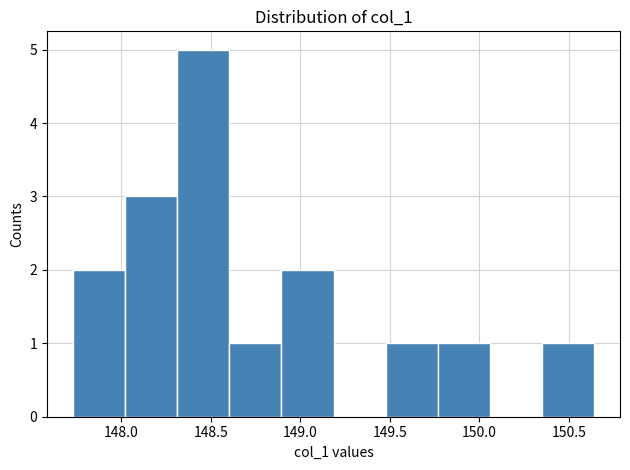

Reading left to right, transcribe this chart: for each bar, give the range it covers on the x-axis and its height. Neither the bar edges nor the heights are printed on the chart, so give them approximately, as read against the axes.

147.75 to 148.00: 2
148.00 to 148.30: 3
148.30 to 148.60: 5
148.60 to 148.90: 1
148.90 to 149.20: 2
149.20 to 149.50: 0
149.50 to 149.75: 1
149.75 to 150.05: 1
150.05 to 150.35: 0
150.35 to 150.65: 1